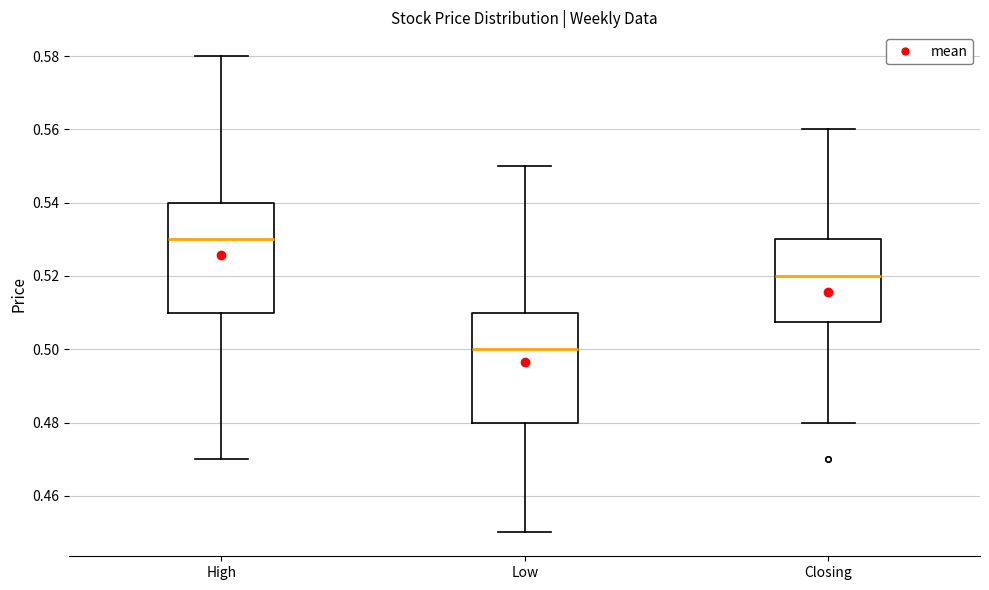

Where is the lower edge of the box for Closing on the y-axis? The values are not printed on the chart, so give them approximately, as read against the axis.

0.508